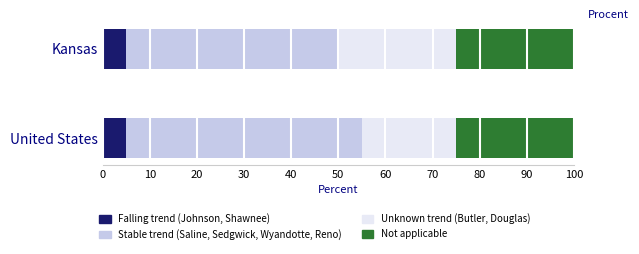

What is the total value across all series at United States?

100